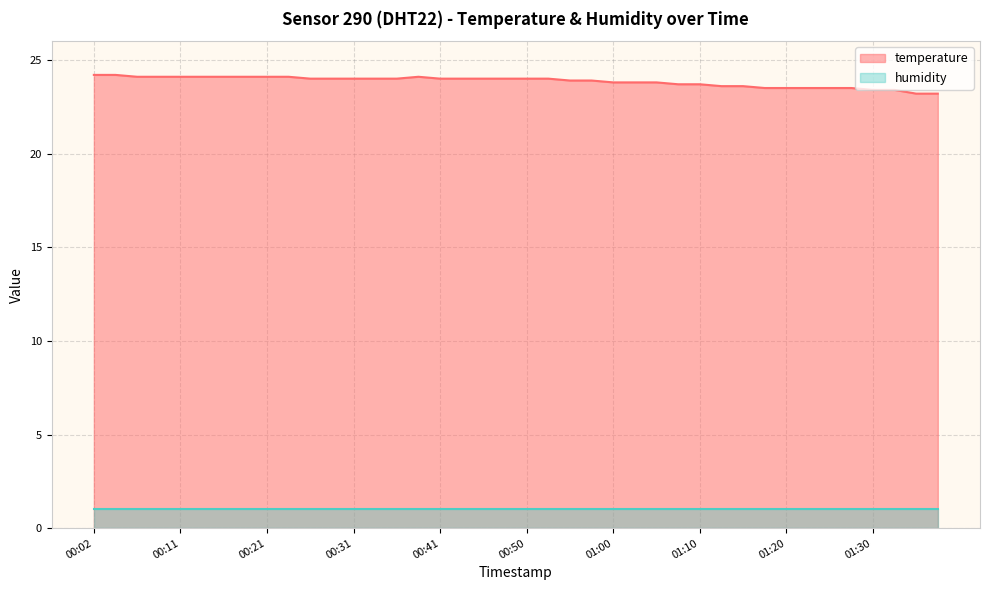

What is the sum of all values?

953.8